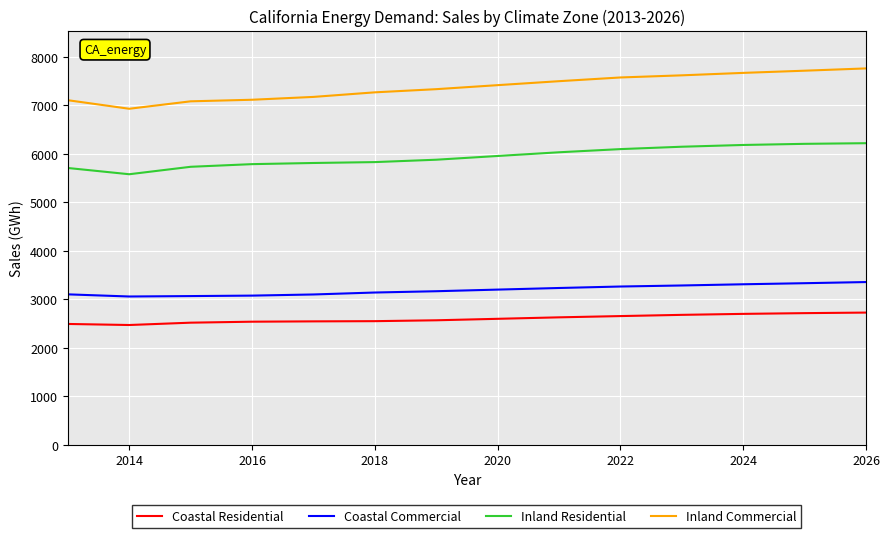

Rank the series by their maximum value, from highest to lowest.

Inland Commercial, Inland Residential, Coastal Commercial, Coastal Residential